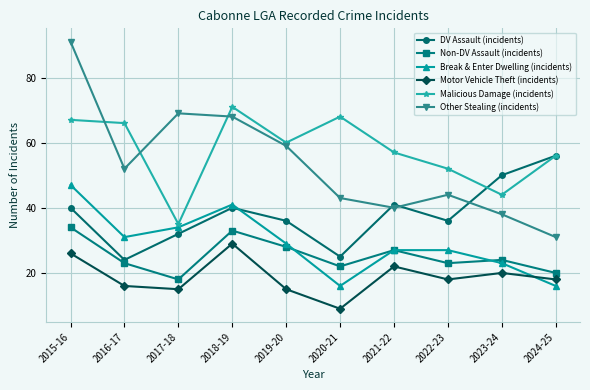

Is it true that Break & Enter Dwelling (incidents) equals 31 at 2023-24?

False